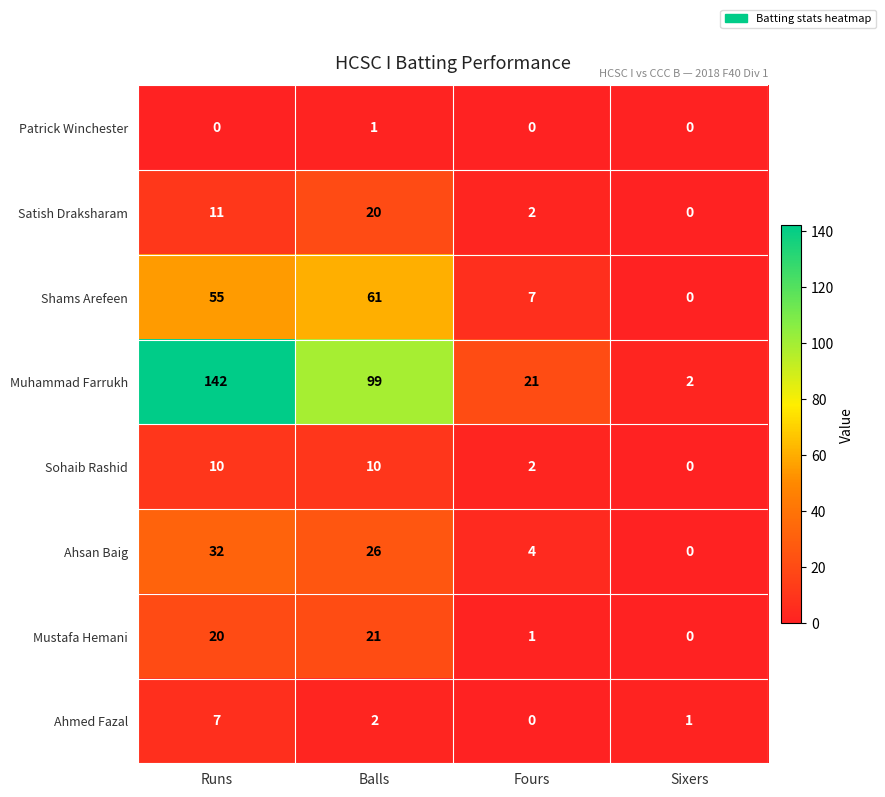

Which series has the largest total across all categories?

Muhammad Farrukh